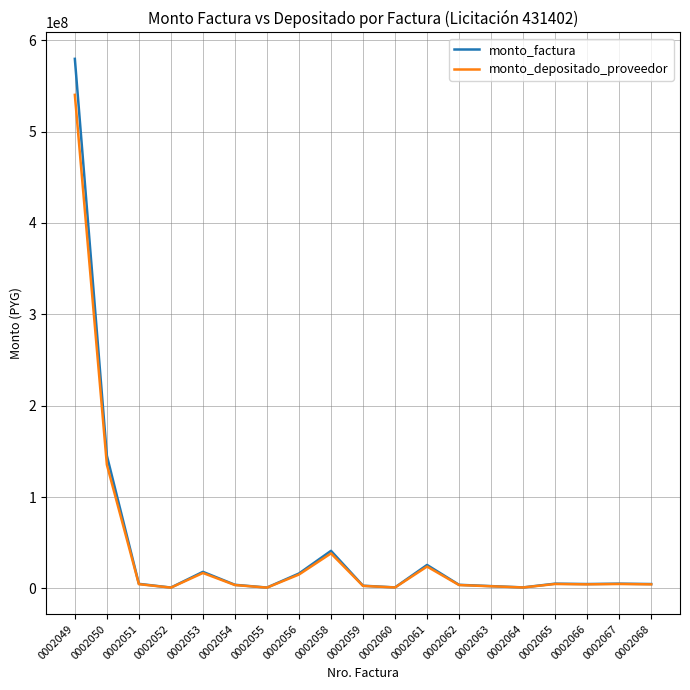

What is the spread (max minus min) of values at 0002050?

9882327